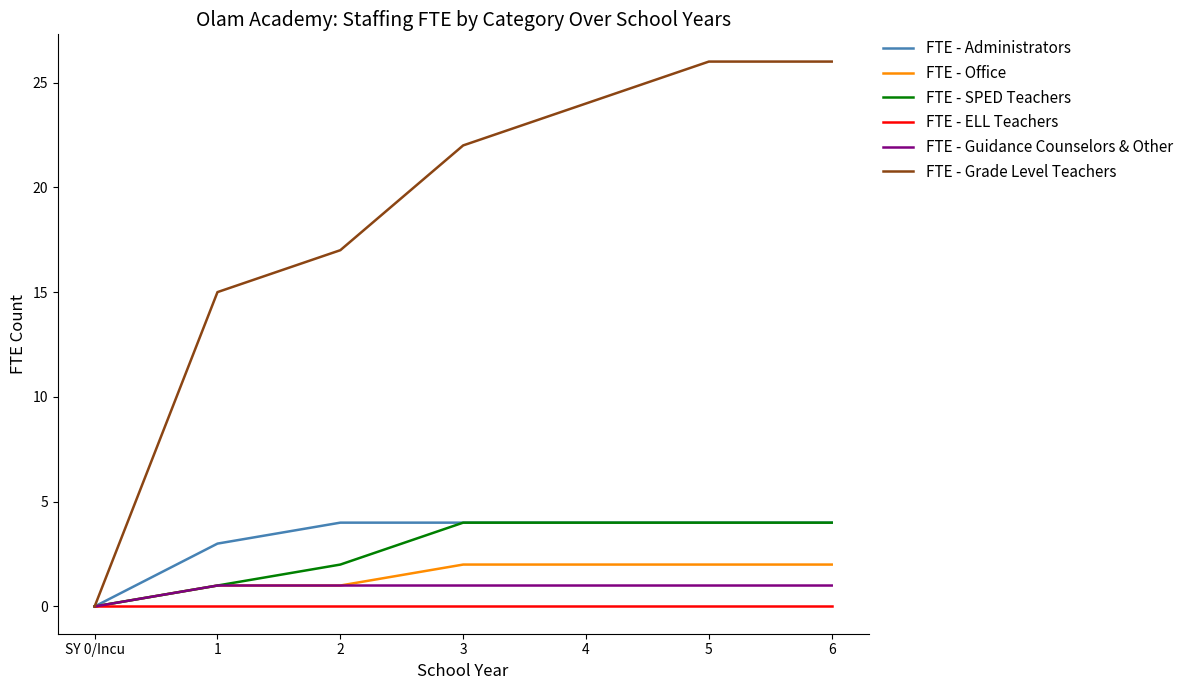

Does the chart have visible grid lines?

No